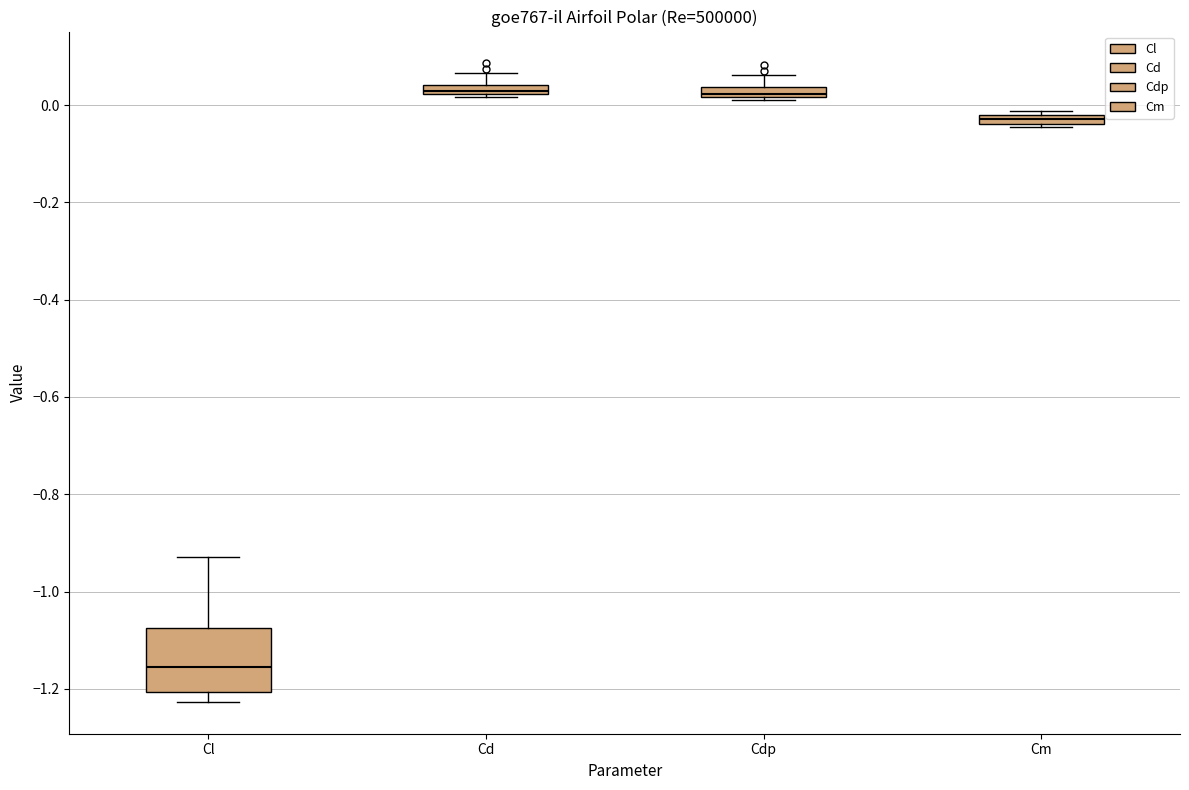

Which box is the tallest, from its lower edge to its upper edge?

Cl